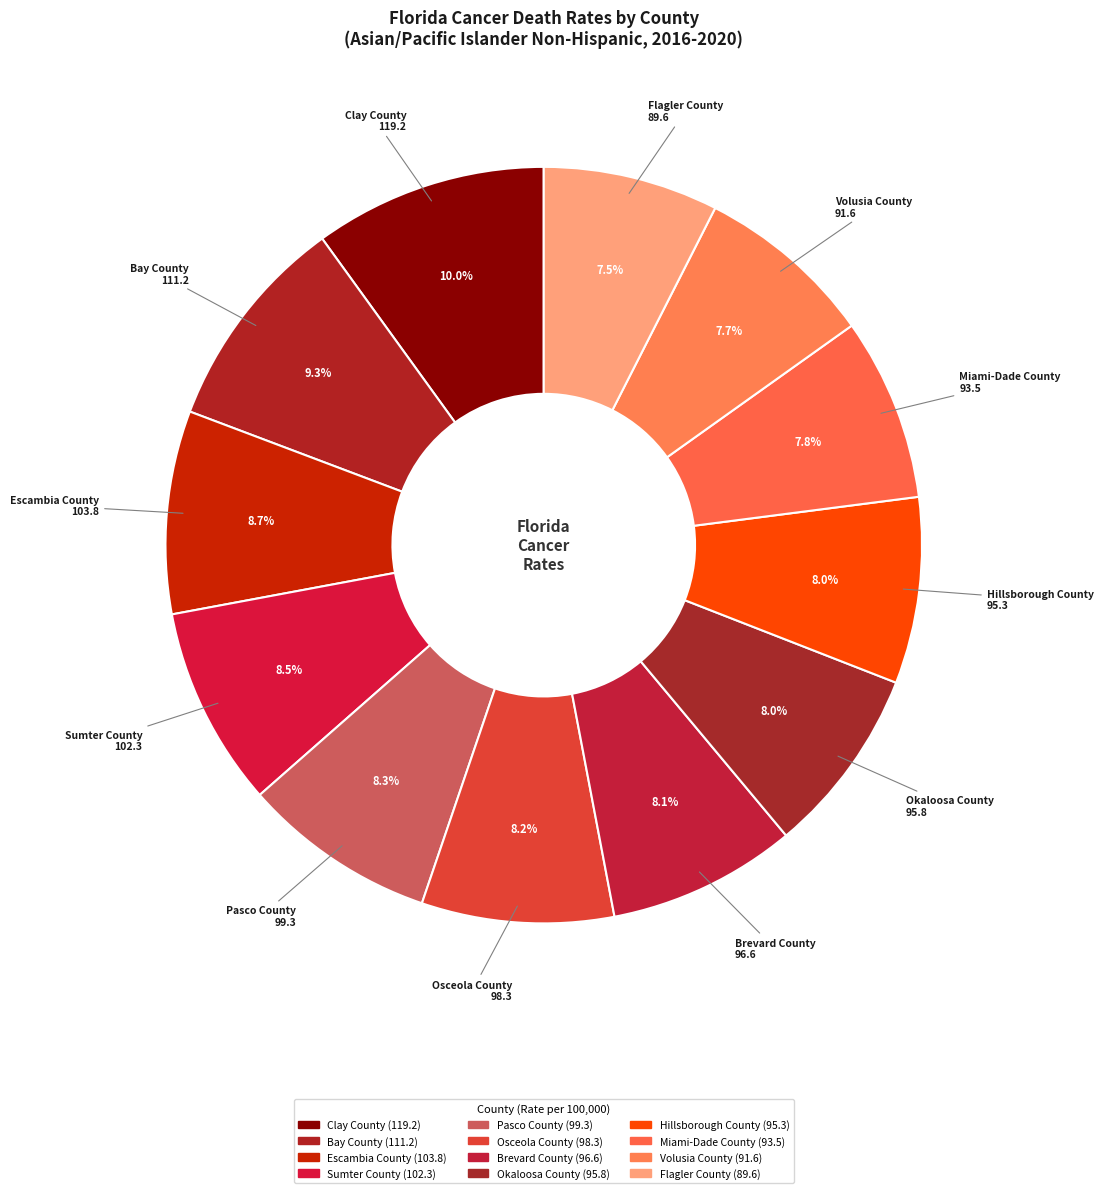

Rank the categories by value from lowest to highest.

Flagler County, Volusia County, Miami-Dade County, Hillsborough County, Okaloosa County, Brevard County, Osceola County, Pasco County, Sumter County, Escambia County, Bay County, Clay County